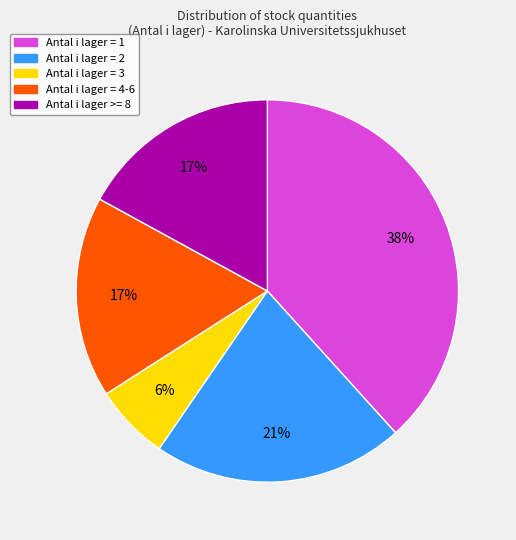

Do Antal i lager = 2 and Antal i lager = 3 together represent more than half of the pie?

No